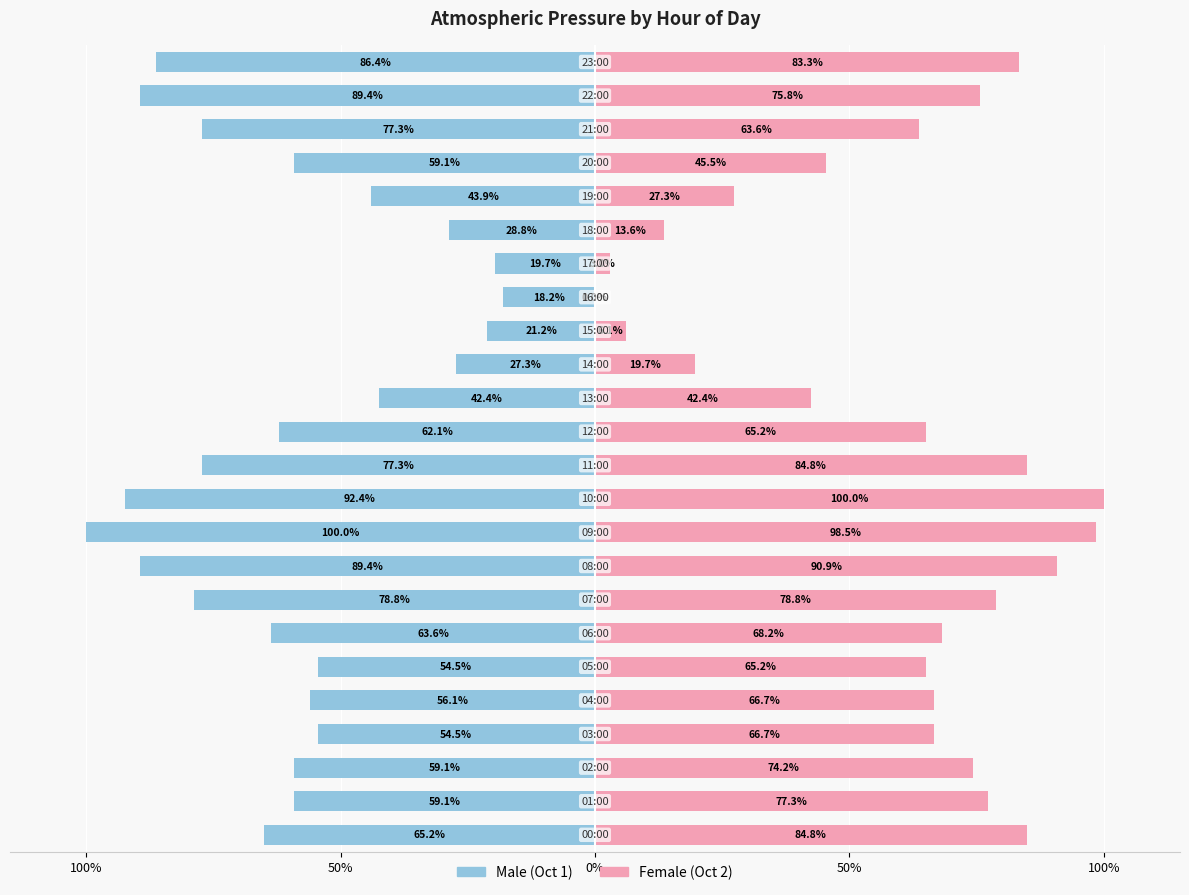

What is the average value of the Female series?

58.4